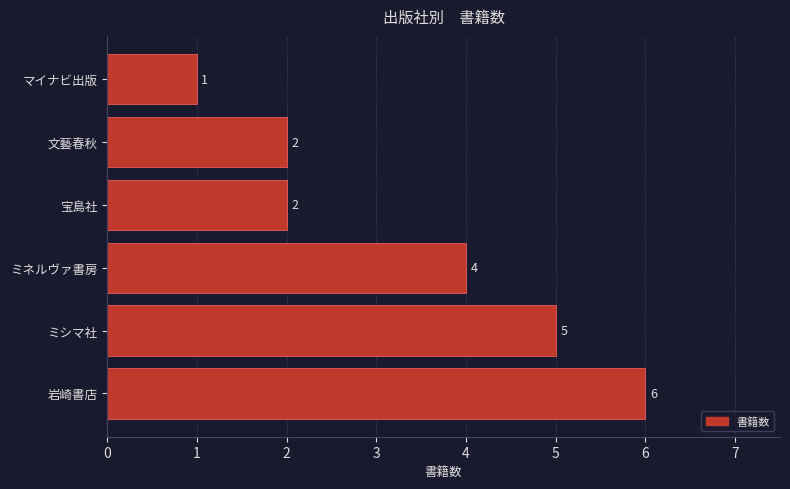

What is the difference between the maximum and minimum values?

5